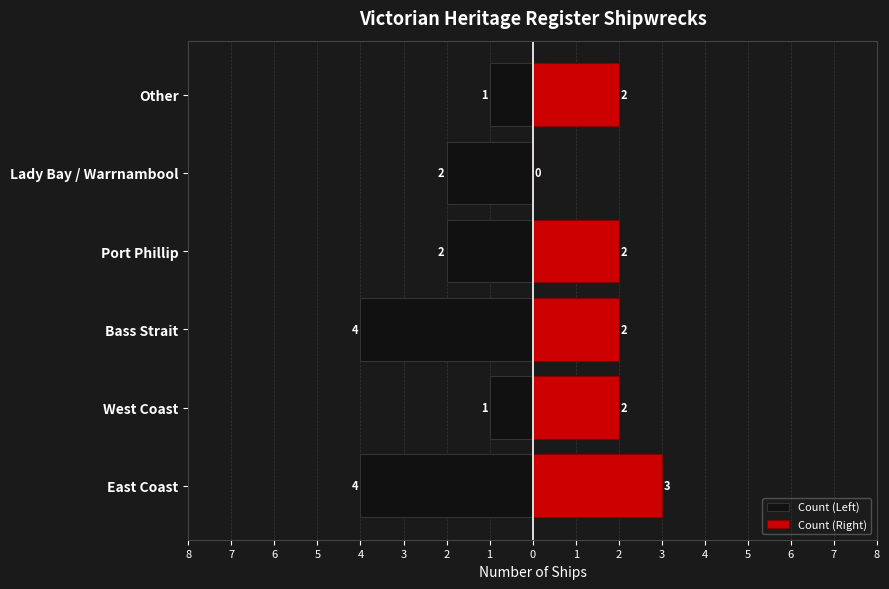

Is it true that Count (Right) equals 5 at East Coast?

False